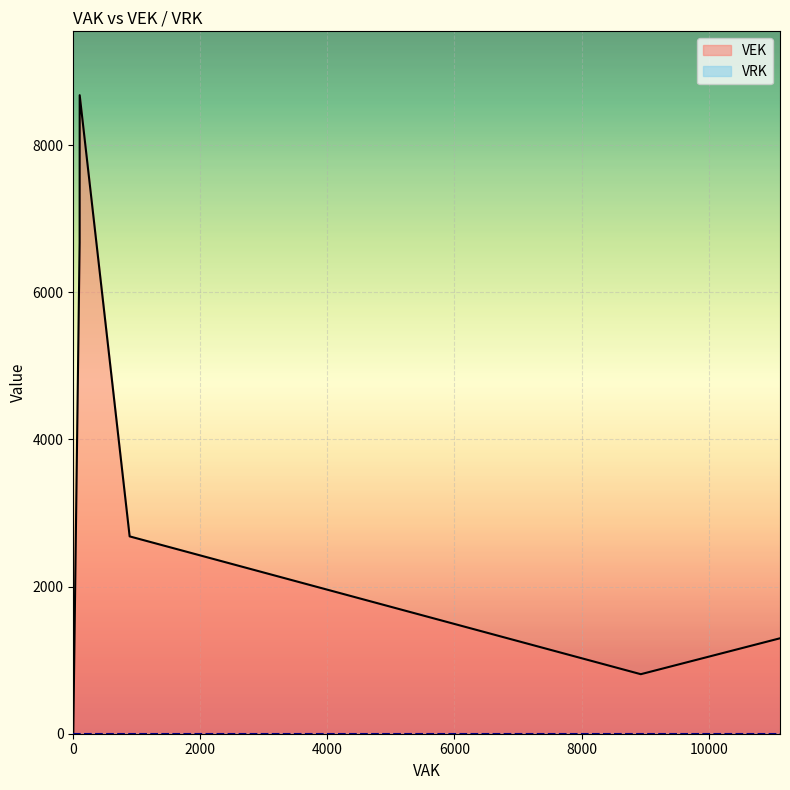

How many lines are shown in the chart?

2